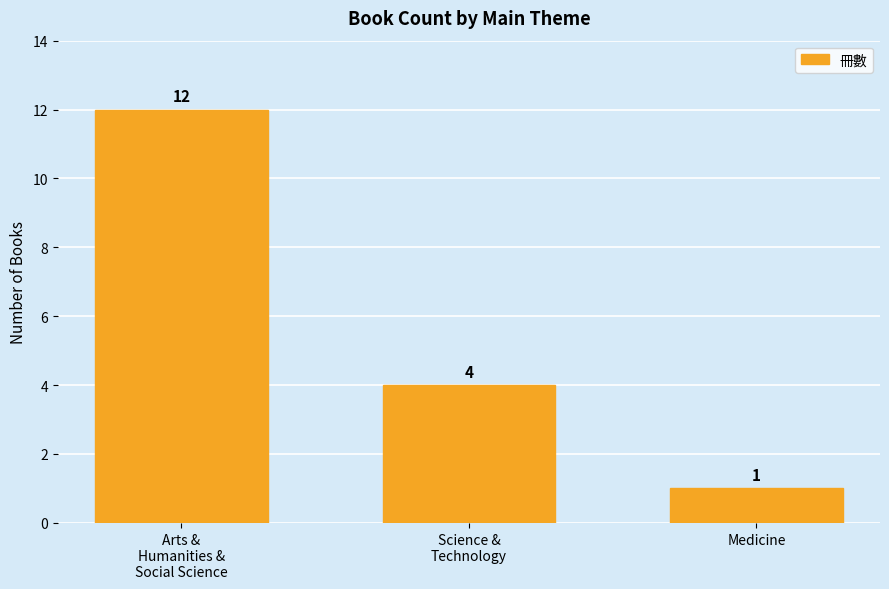

Which label corresponds to the largest value in the chart?

Arts &
Humanities &
Social Science